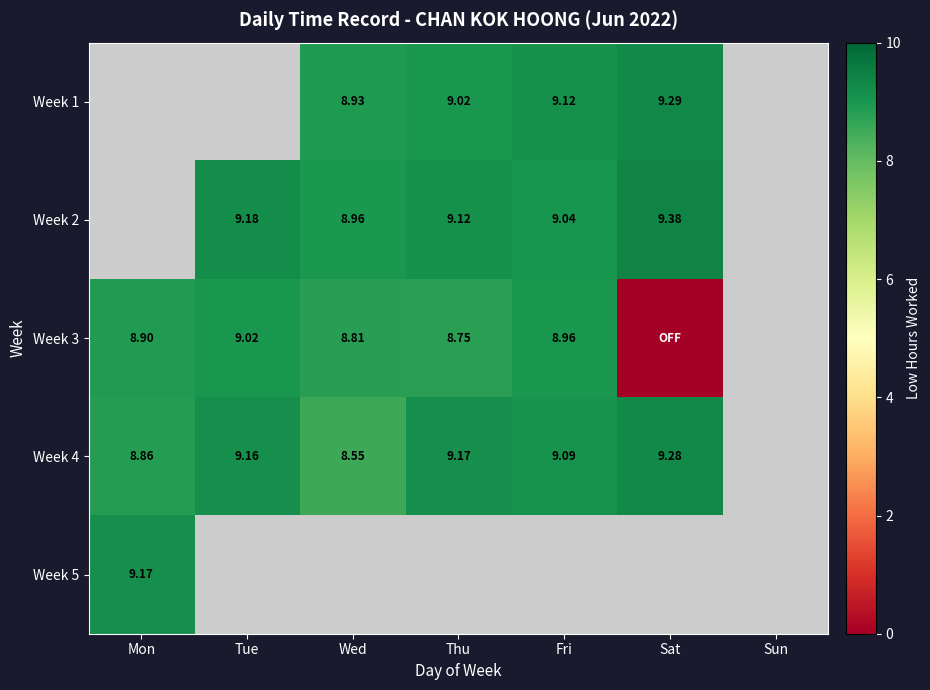

Which series has the widest spread of values?

Week 3